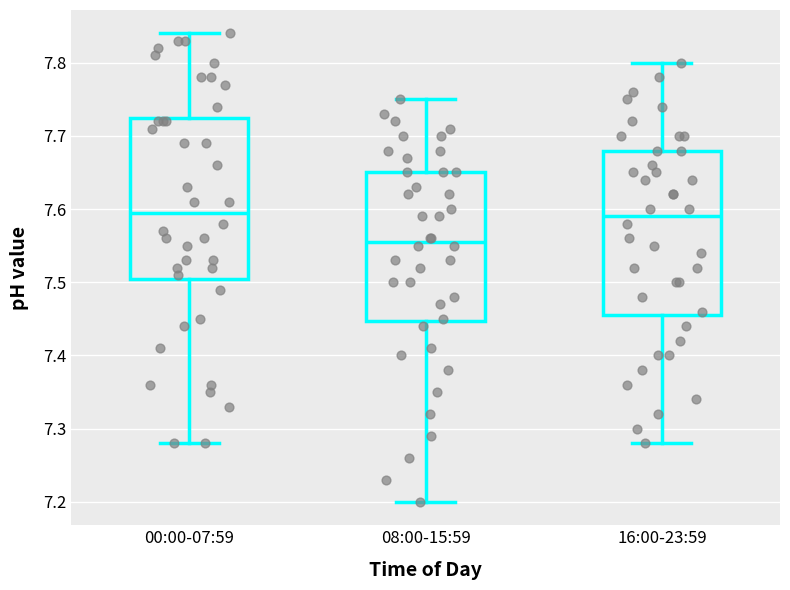

Reading left to right, read every box against the y-axis: the position of its median line, the range the box covers, and the ends of its whiskers. The values are not printed on the chart, so give them approximately, as read against the axis.

00:00-07:59: median 7.60, box 7.51 to 7.73, whiskers 7.28 to 7.84
08:00-15:59: median 7.56, box 7.45 to 7.65, whiskers 7.20 to 7.75
16:00-23:59: median 7.59, box 7.46 to 7.68, whiskers 7.28 to 7.80